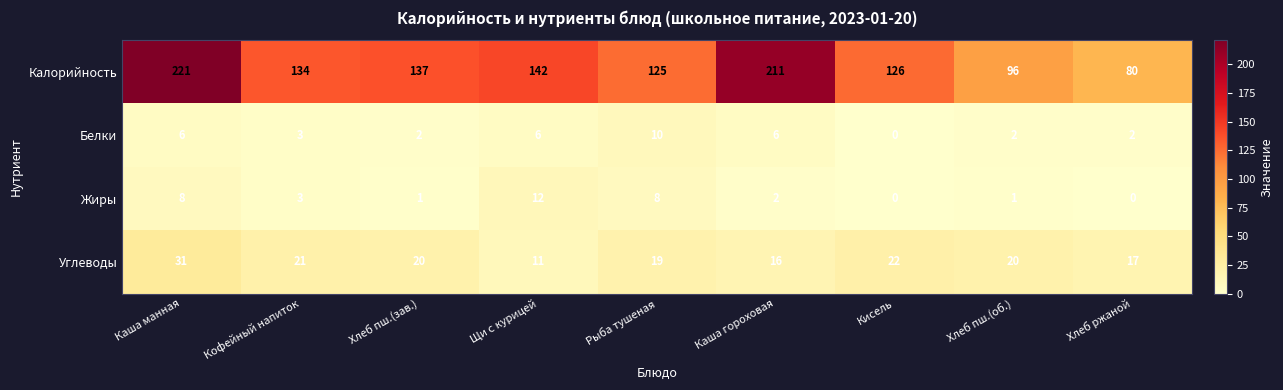

Which category has the highest value across all series?

Каша манная